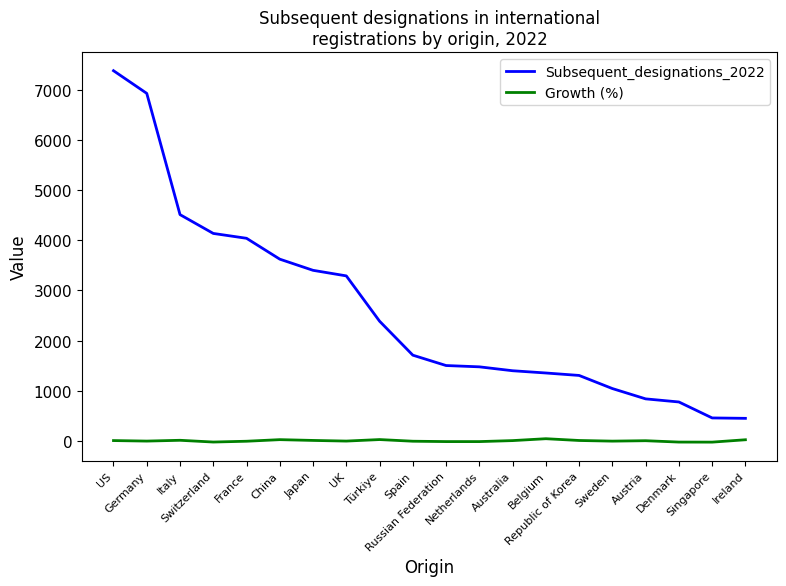

True or false: Growth (%) and Subsequent_designations_2022 intersect in this chart.

False